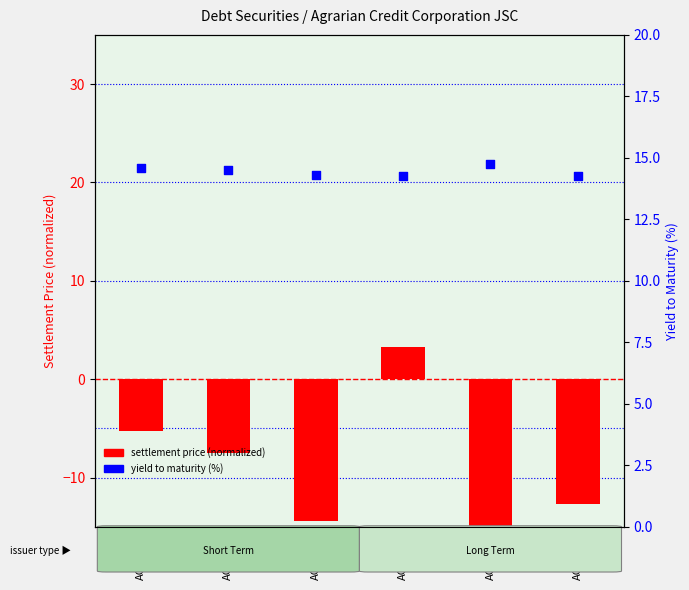

Which series has the largest total across all categories?

yield to maturity (%)